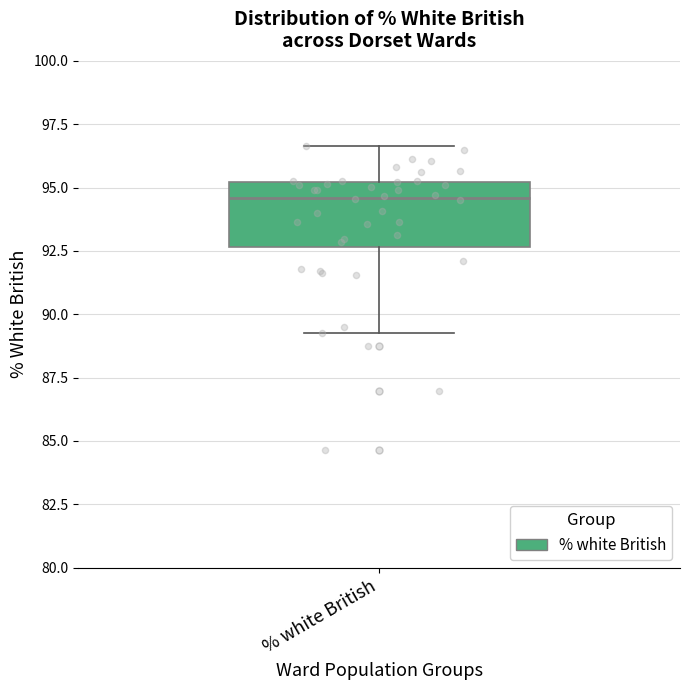

Where does the lower whisker of the box for % white British end on the y-axis? The values are not printed on the chart, so give them approximately, as read against the axis.

89.5